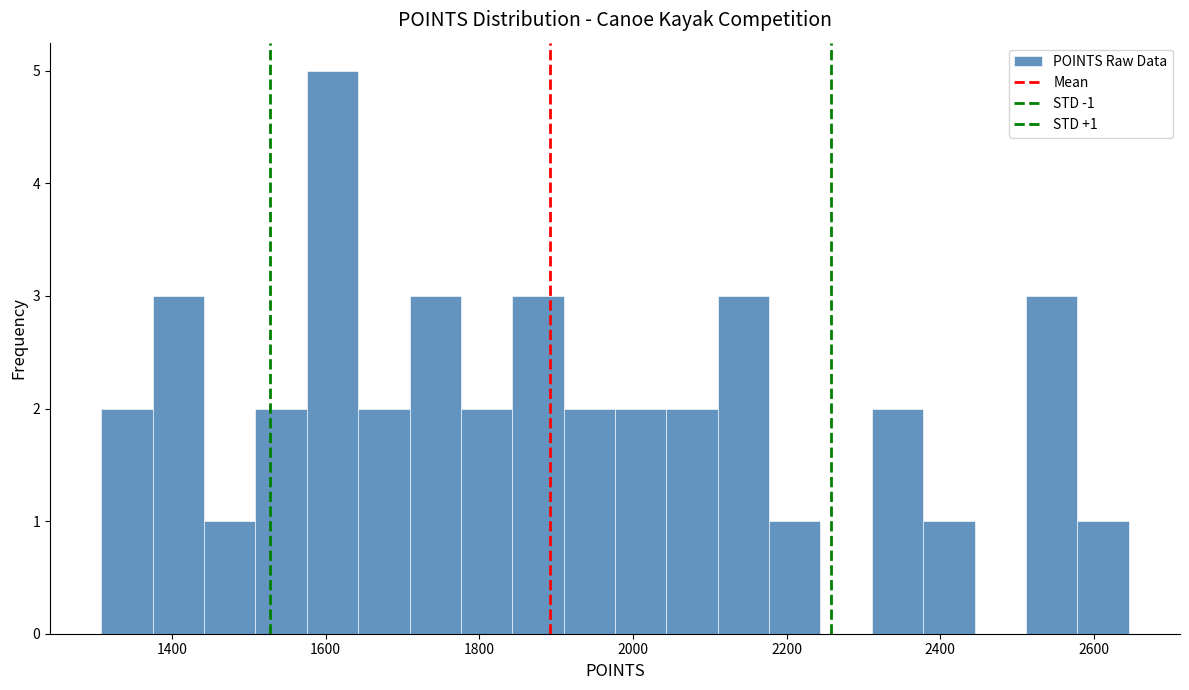

Around what value on the x-axis is the tallest bar? Give the approximate position of its centre, as read against the axis.

1600